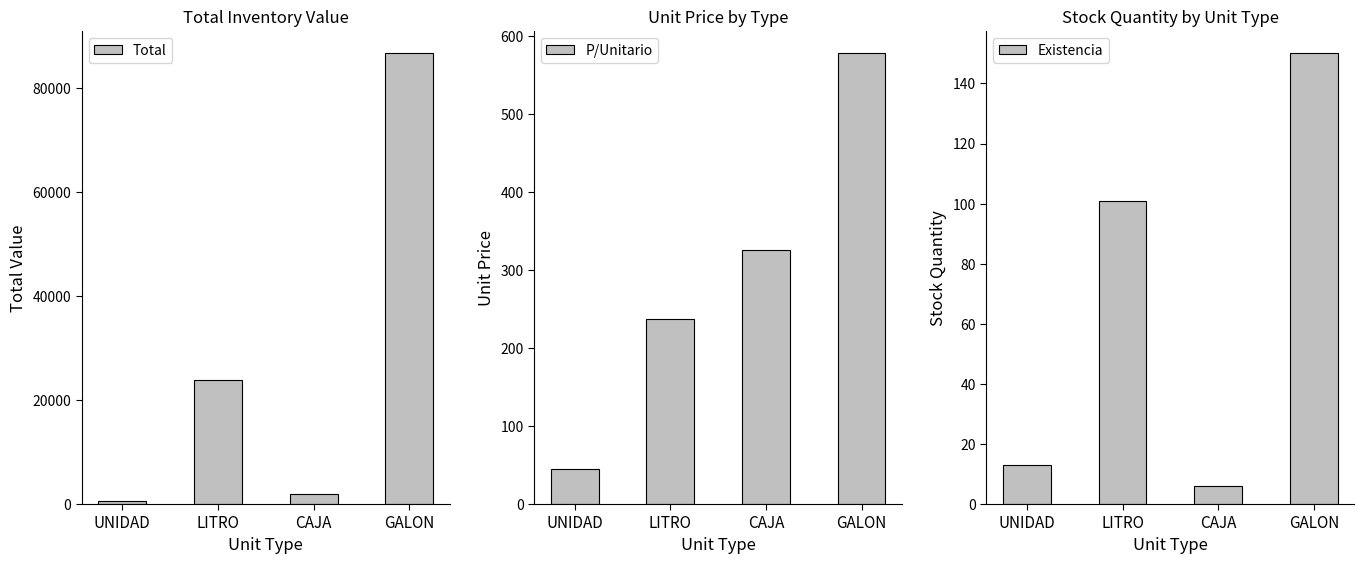

What is the difference between the highest and lowest values at GALON?

86580.0